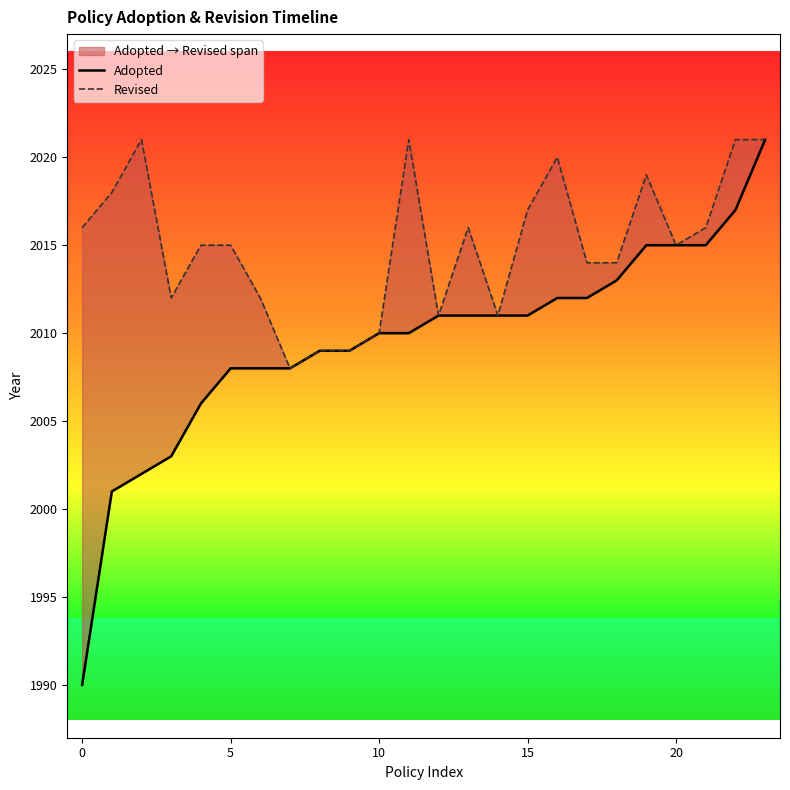

What is the maximum value shown in the chart?

2021